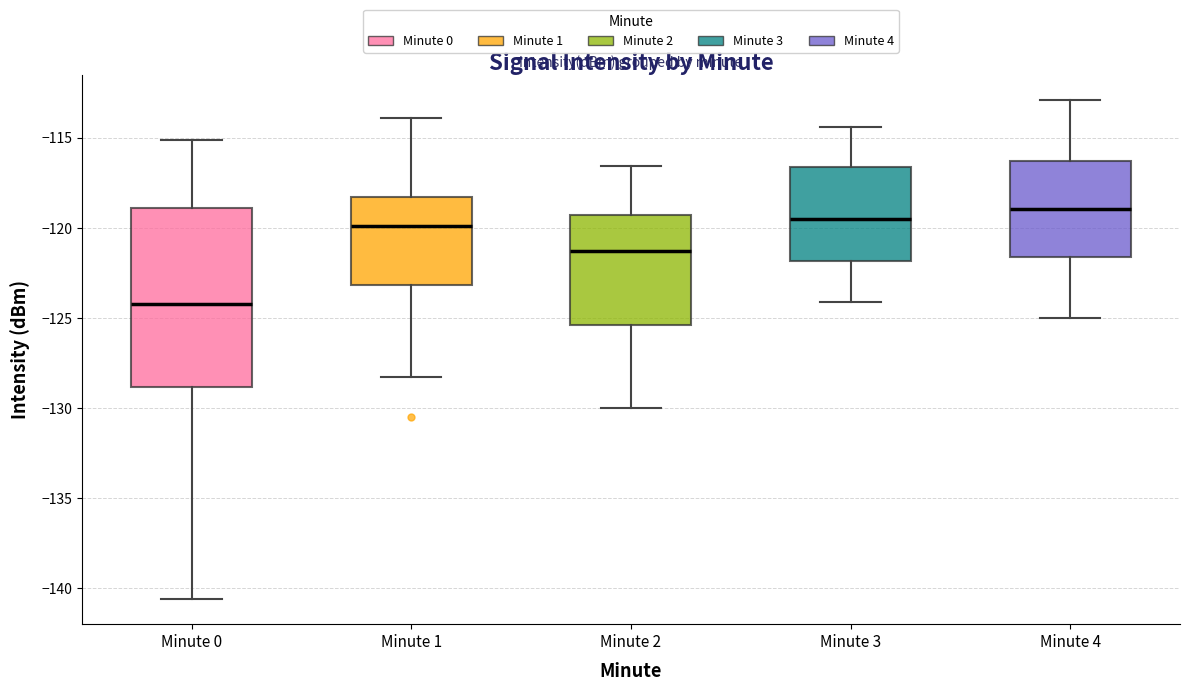

Where is the lower edge of the box for Minute 2 on the y-axis? The values are not printed on the chart, so give them approximately, as read against the axis.

-125.5